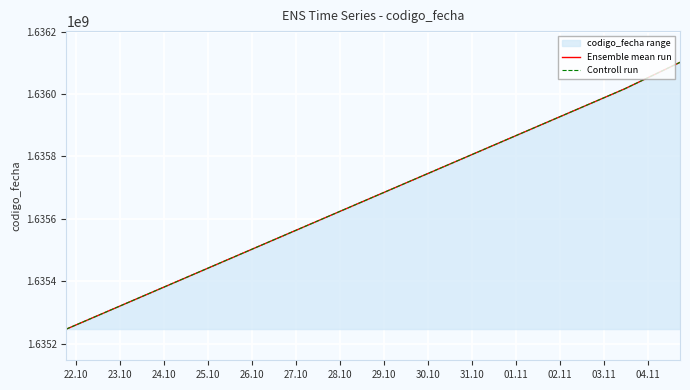

Is it true that Controll run equals 576692690 at 23.10?

False